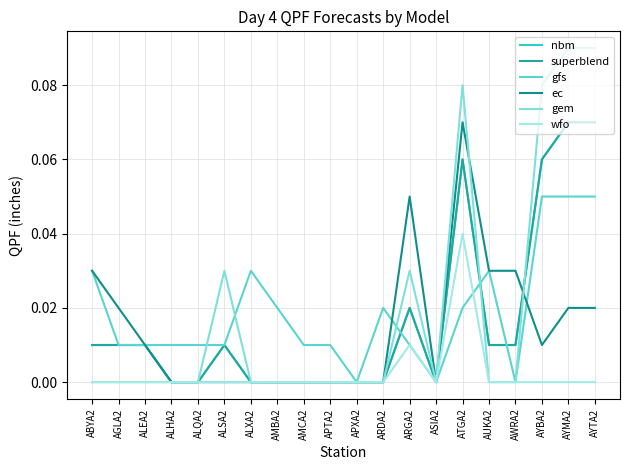

Does the chart display data point markers on the line(s)?

No